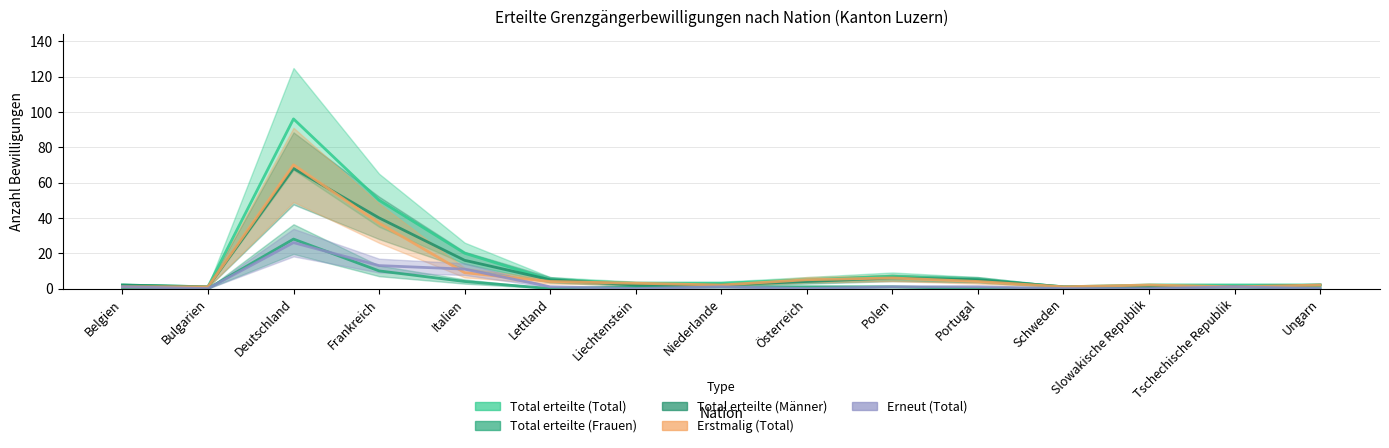

What is the label of the 1st point from the left?

Belgien